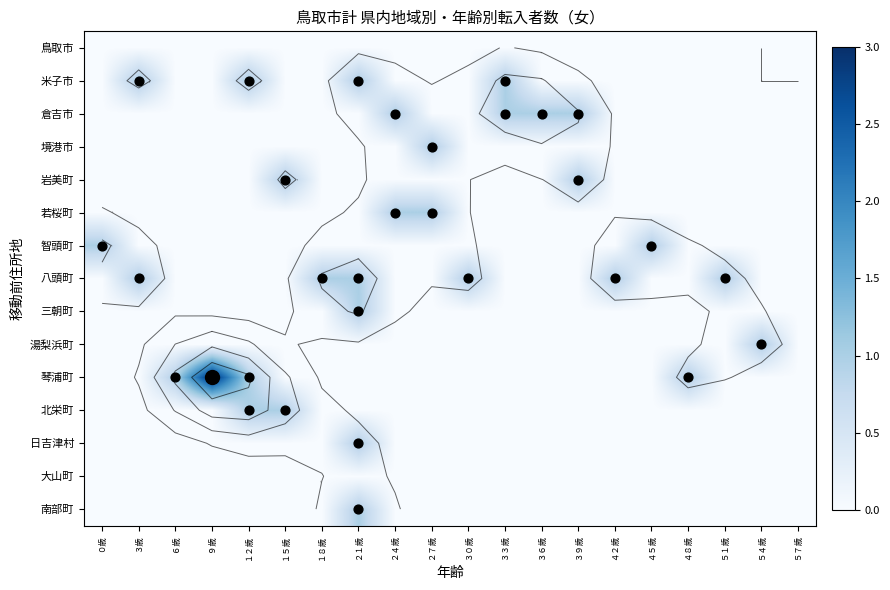

Is it true that 日吉津村 equals 2 at ２１歳?

False